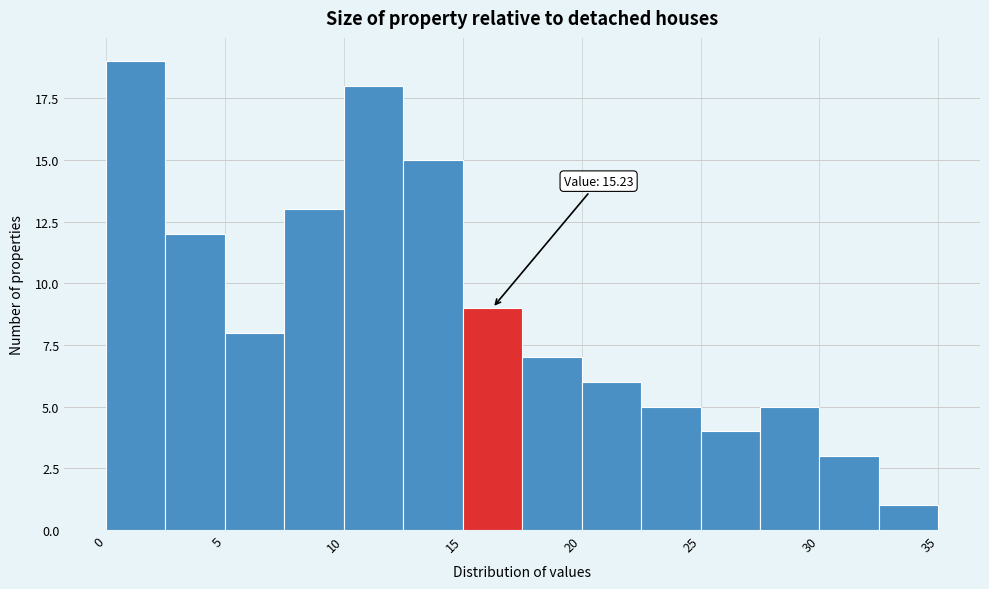

Over which range of the x-axis is the bar tallest?

0.0 to 2.5